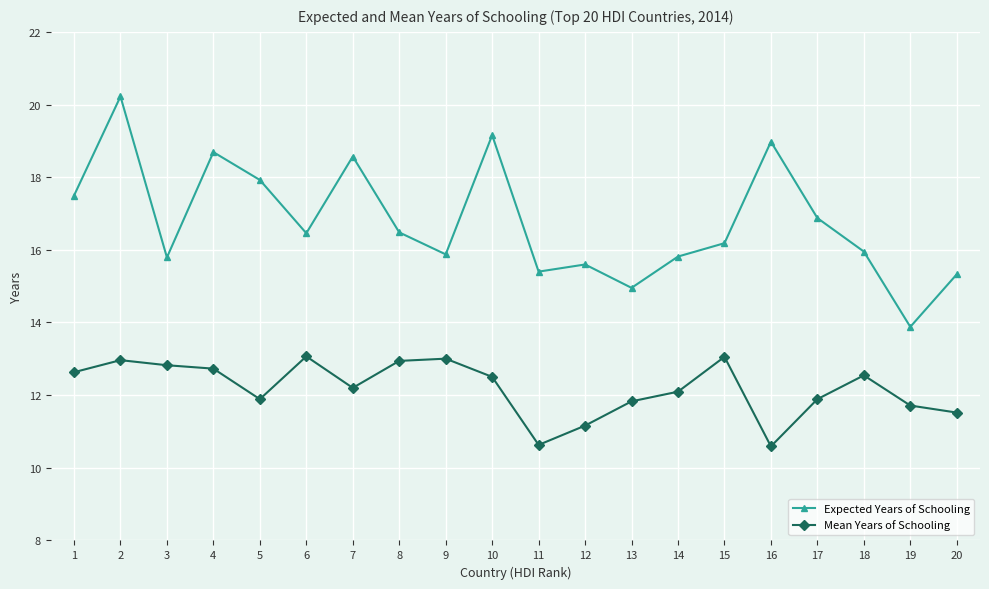

What is the value of the Expected Years of Schooling point at the 12th from the left?

15.6